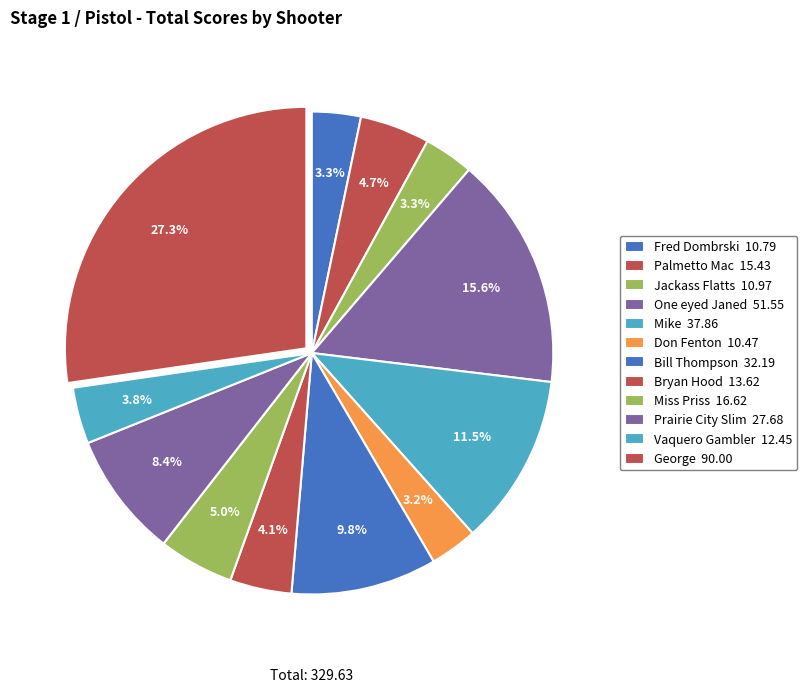

What is the largest slice in the pie chart?

George